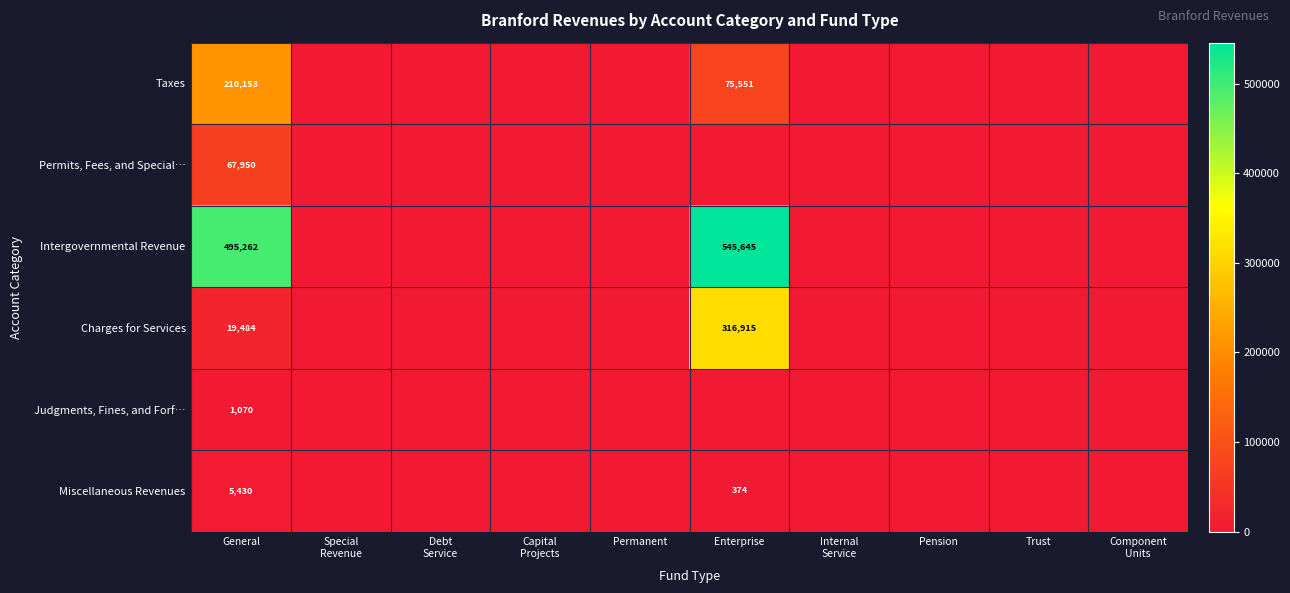

The Taxes series shows 210153 at General. True or false?

True